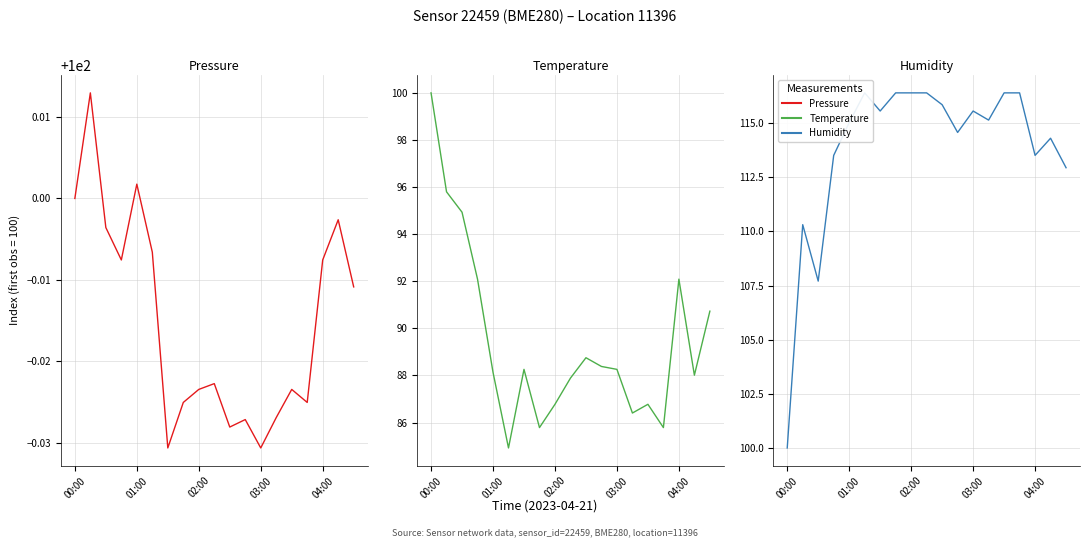

What is the total value across all series at 04:00?

305.6